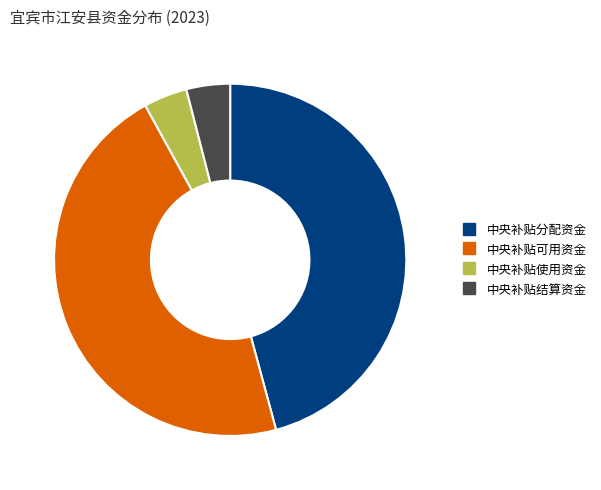

The 中央补贴可用资金 slice represents 36% of the pie. True or false?

False